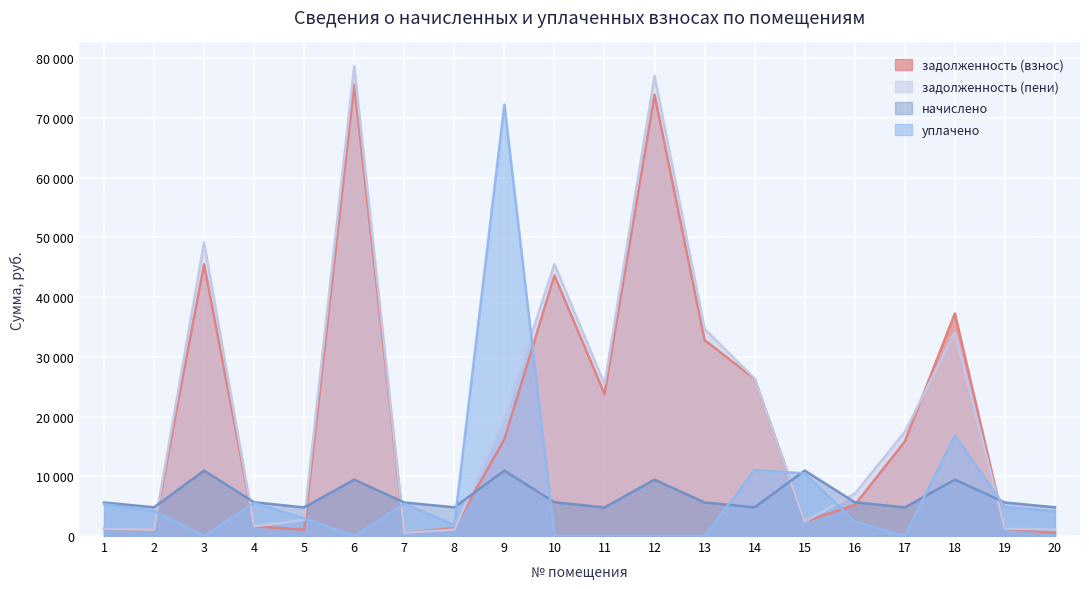

At which label does задолженность (взнос) first exceed 15839?

3